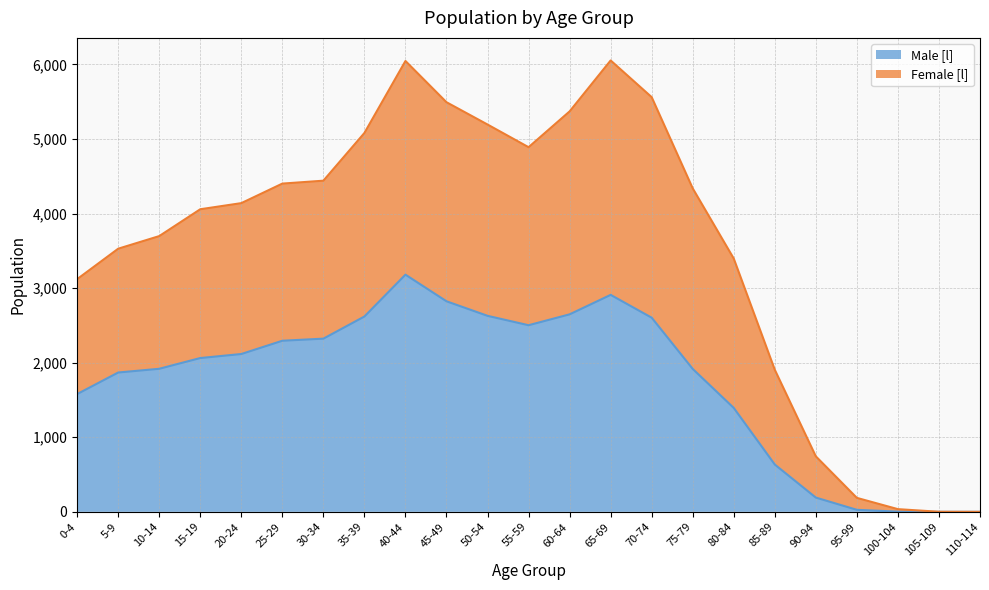

How many values in the Female [l] series exceed 4139?

11